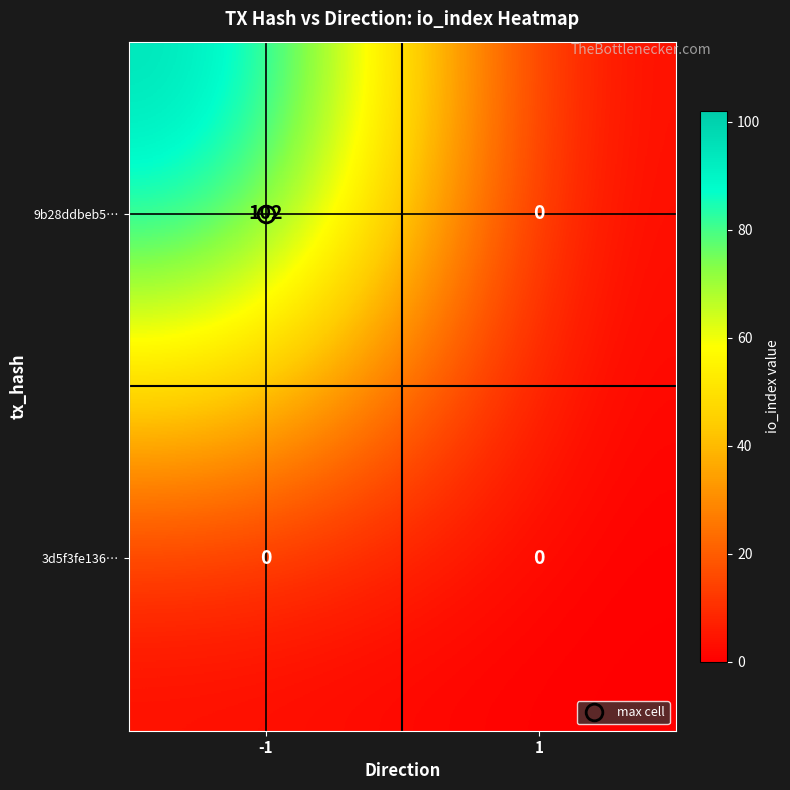

Rank the series by their maximum value, from lowest to highest.

3d5f3fe136…, 9b28ddbeb5…